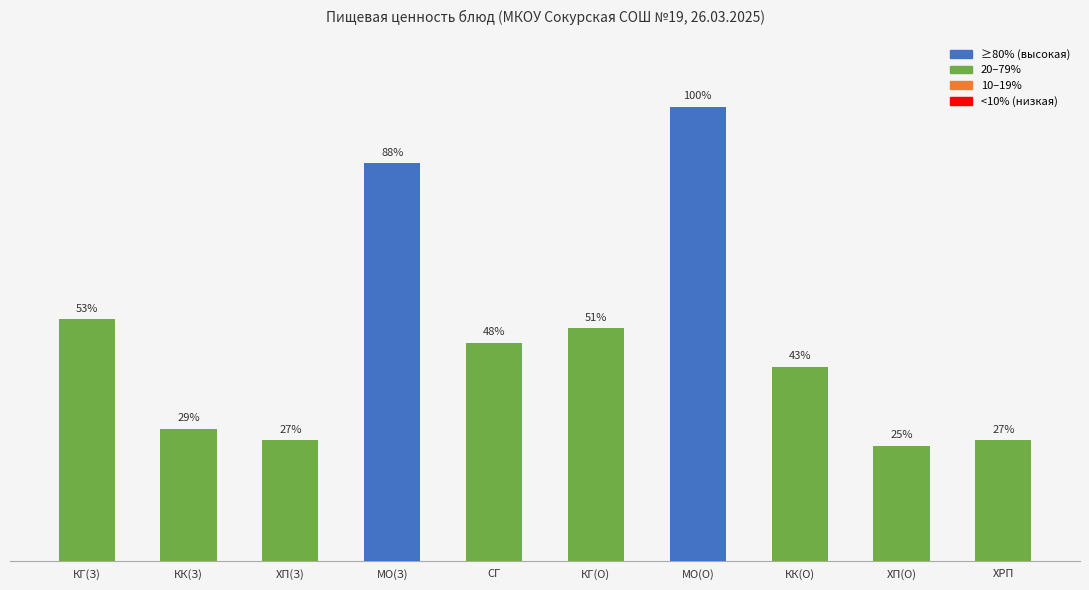

Which category has the lowest value across all series?

ХП(О)